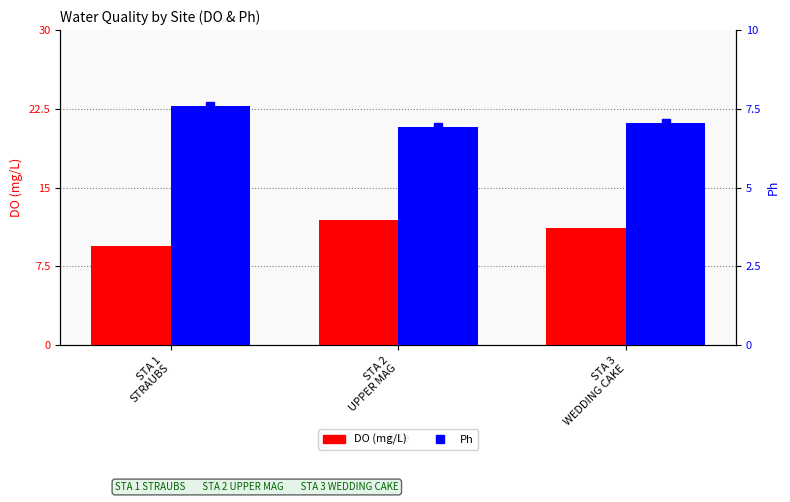

What is the minimum value for DO?

9.4